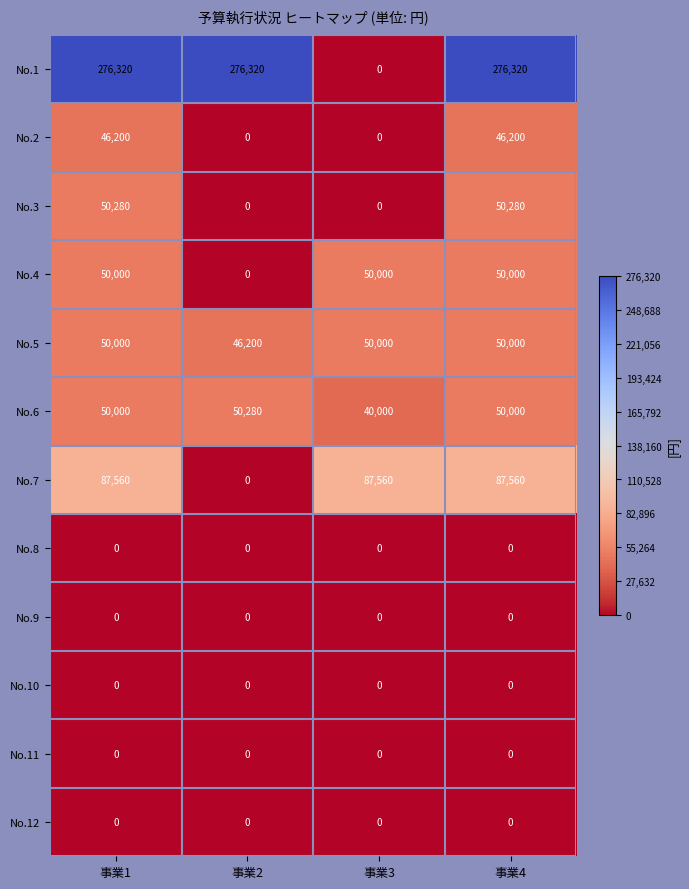

Which series changed the most between 事業2 and 事業3?

No.1